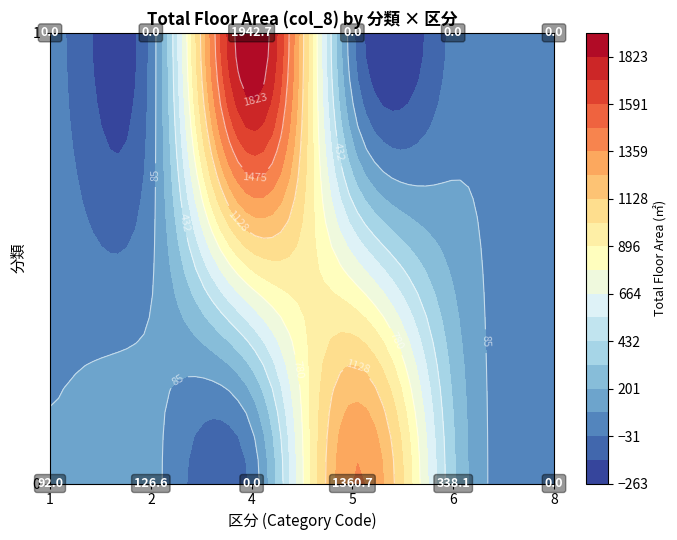

Reading left to right, list all the values displayed in this chart.

0_1=92.0	0_2=126.6	0_4=0.0	0_5=1360.7	0_6=338.1	0_8=0.0	1_4=1942.7	1_1=0.0	1_2=0.0	1_5=0.0	1_6=0.0	1_8=0.0